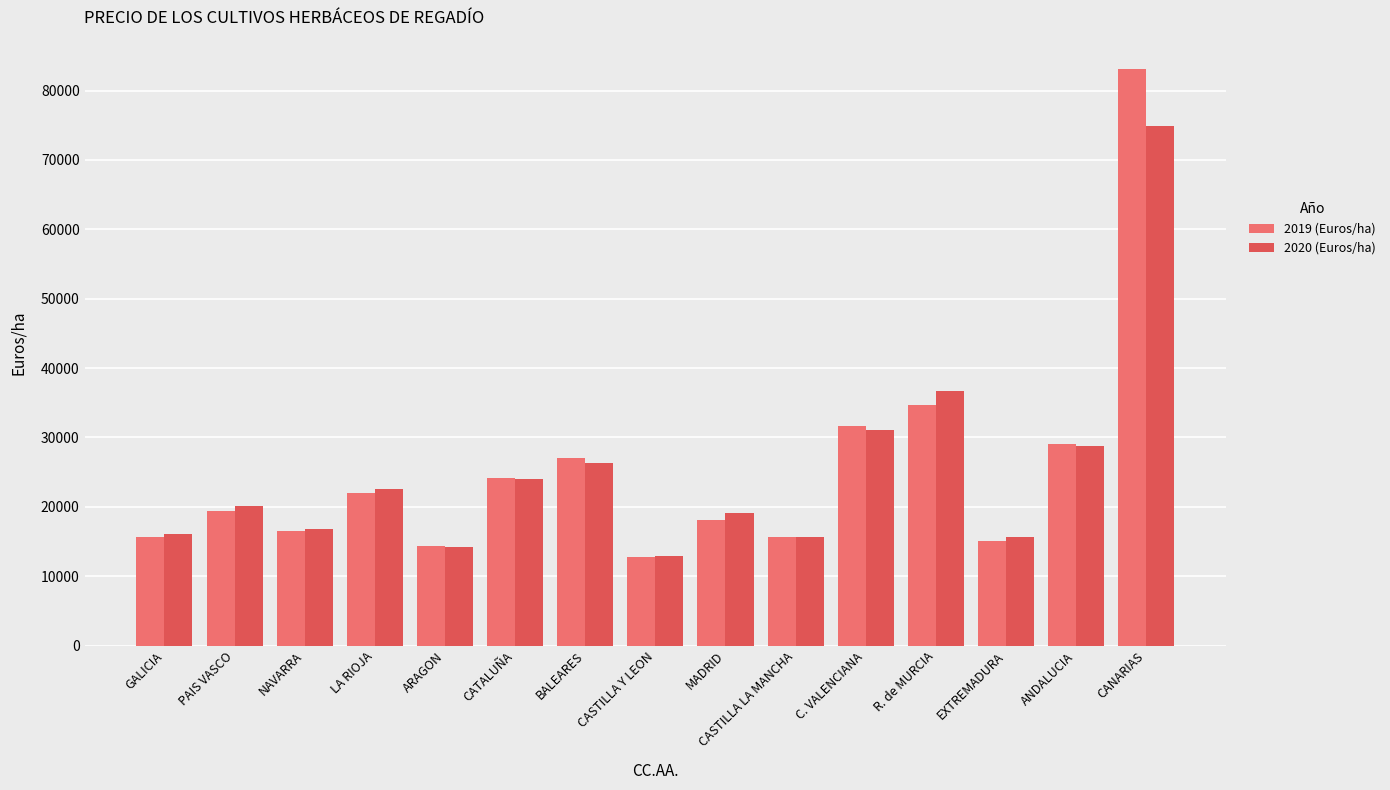

Is it true that 2020 (Euros/ha) equals 32029.9 at PAIS VASCO?

False